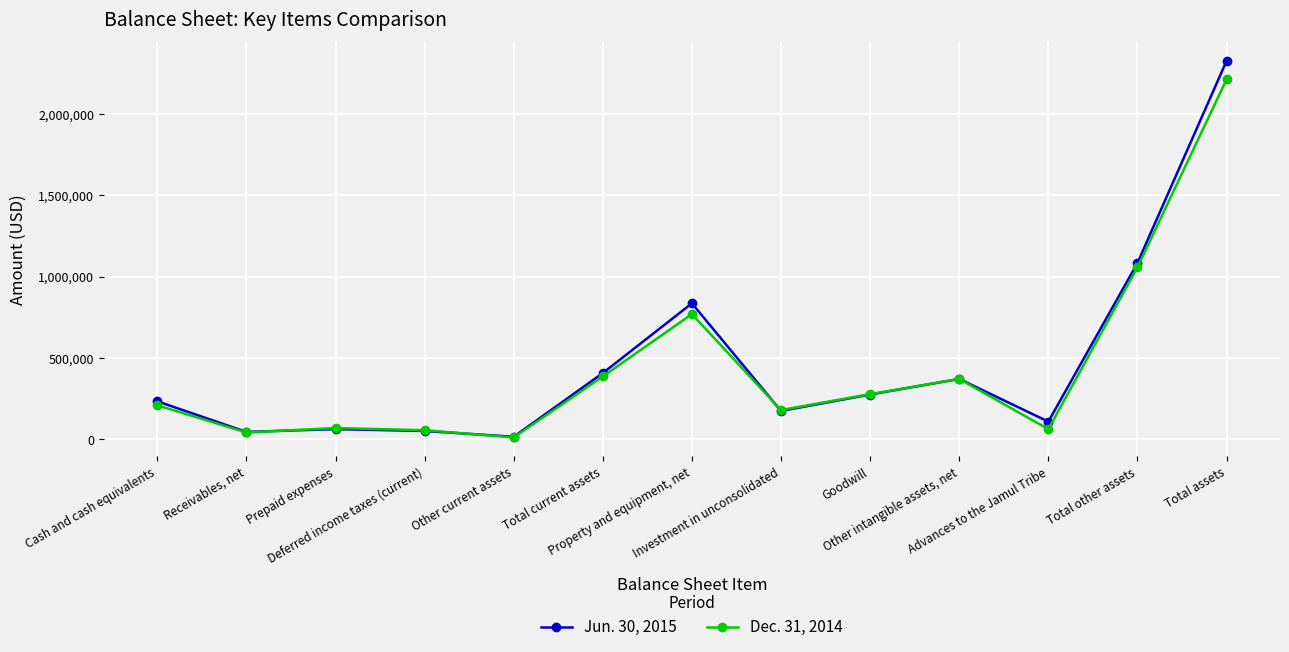

What is the maximum value shown in the chart?

2325048